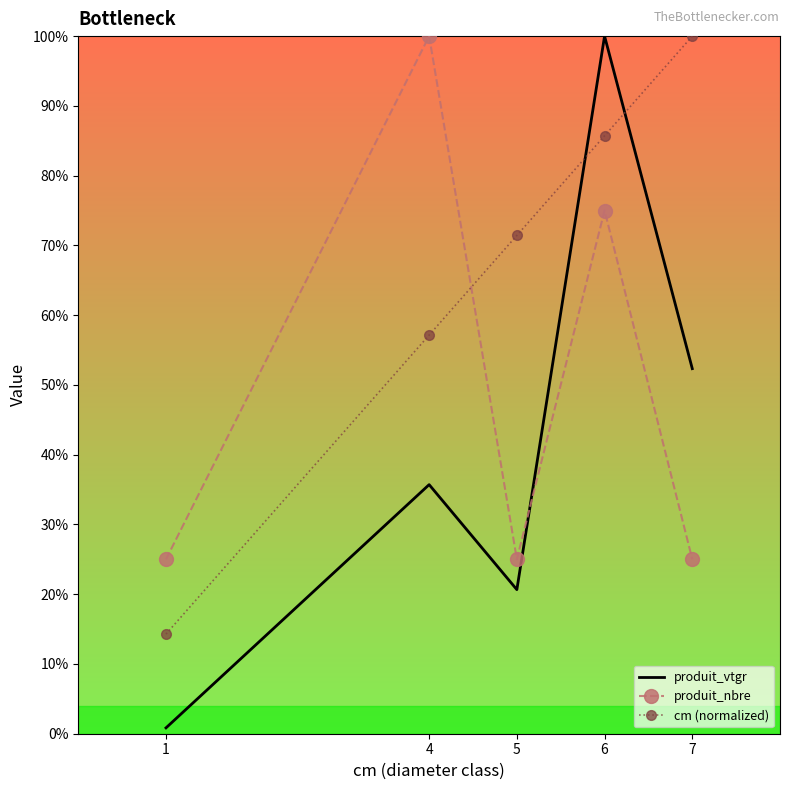

List the labels in order of produit_vtgr value, largest first.

6, 7, 4, 5, 1